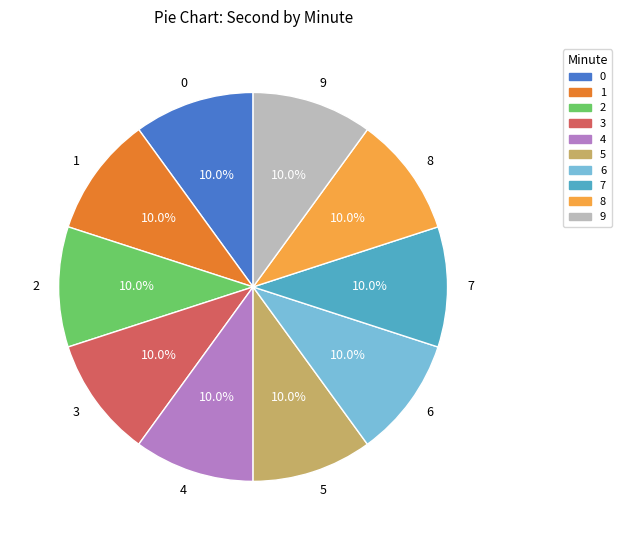

What percentage do 9 and 5 together represent?

20.0%